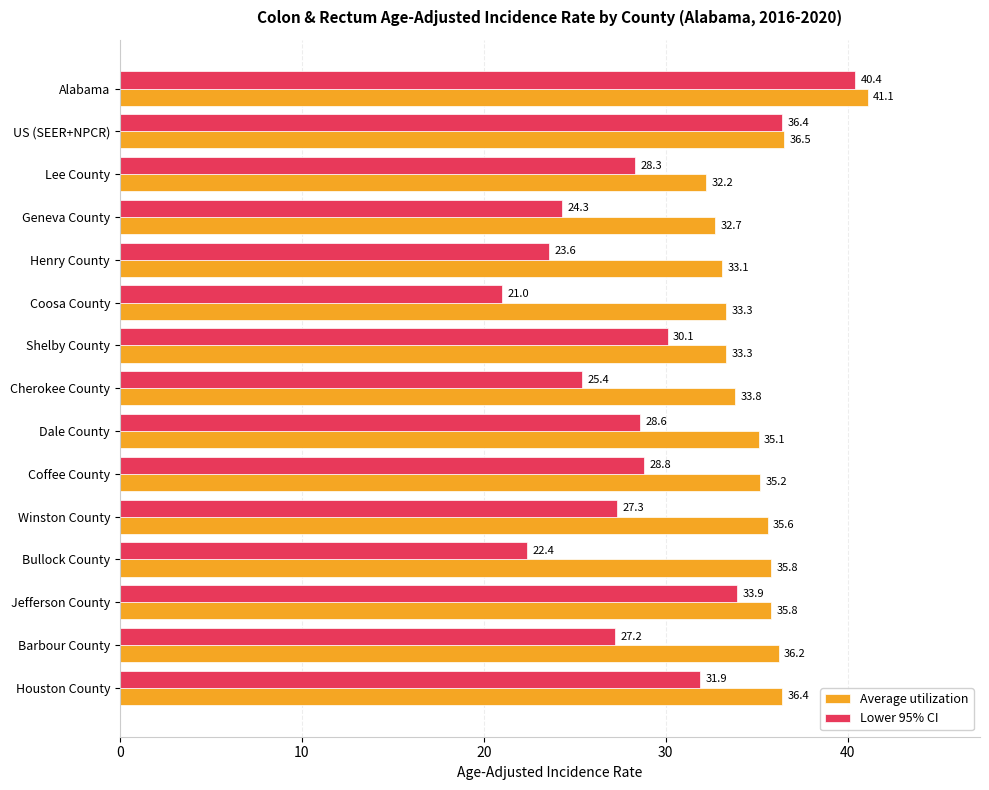

What is the difference between the second highest and minimum values in the Average utilization series?

4.3